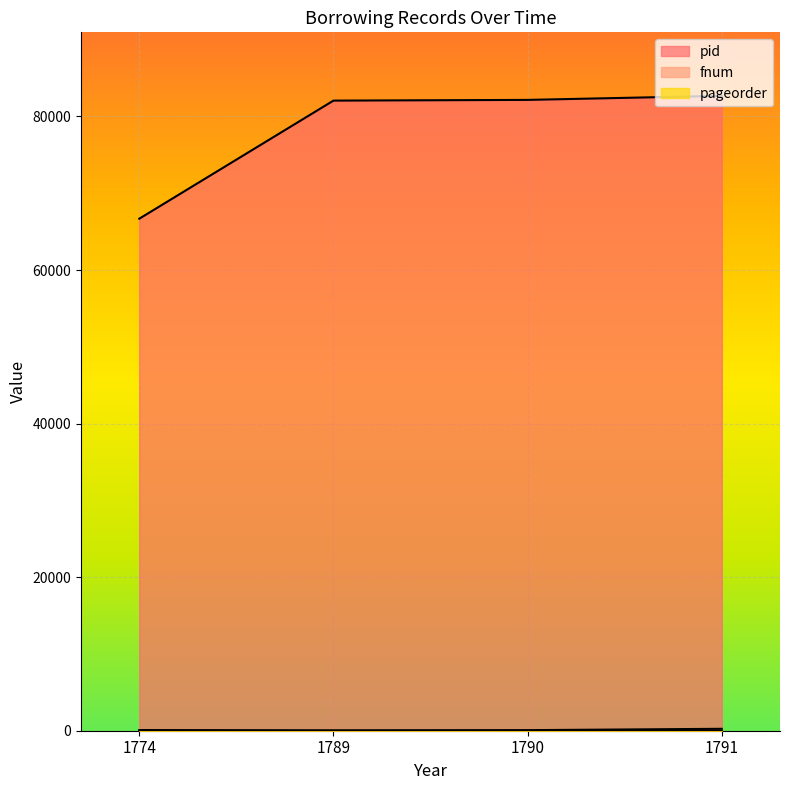

Is it true that pageorder equals 3 at 1789?

False